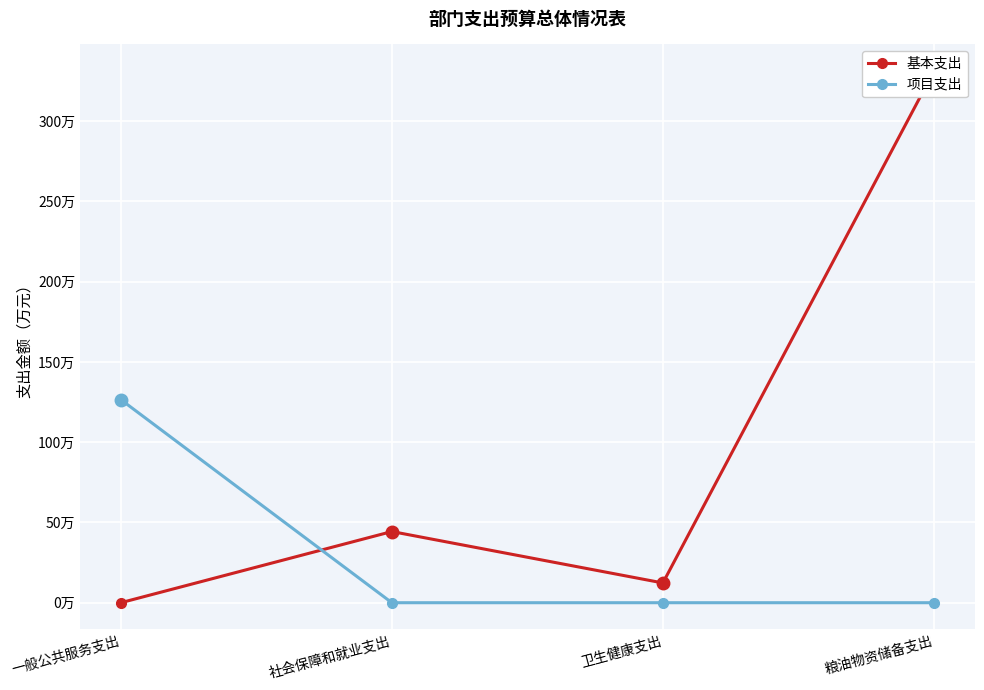

Which category has the lowest value across all series?

一般公共服务支出